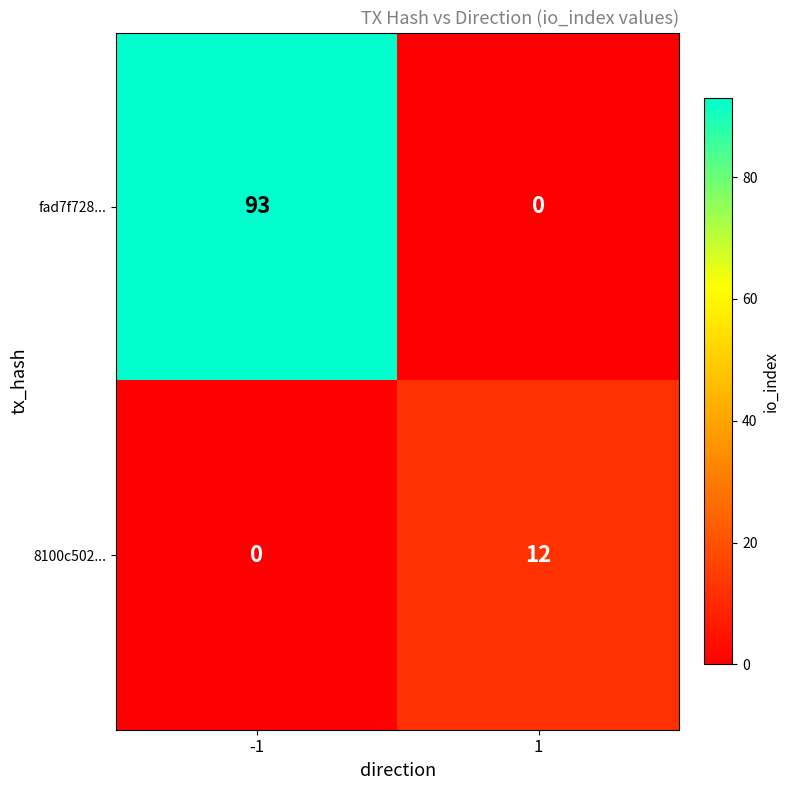

List the series in order of their peak value, lowest first.

8100c502..., fad7f728...